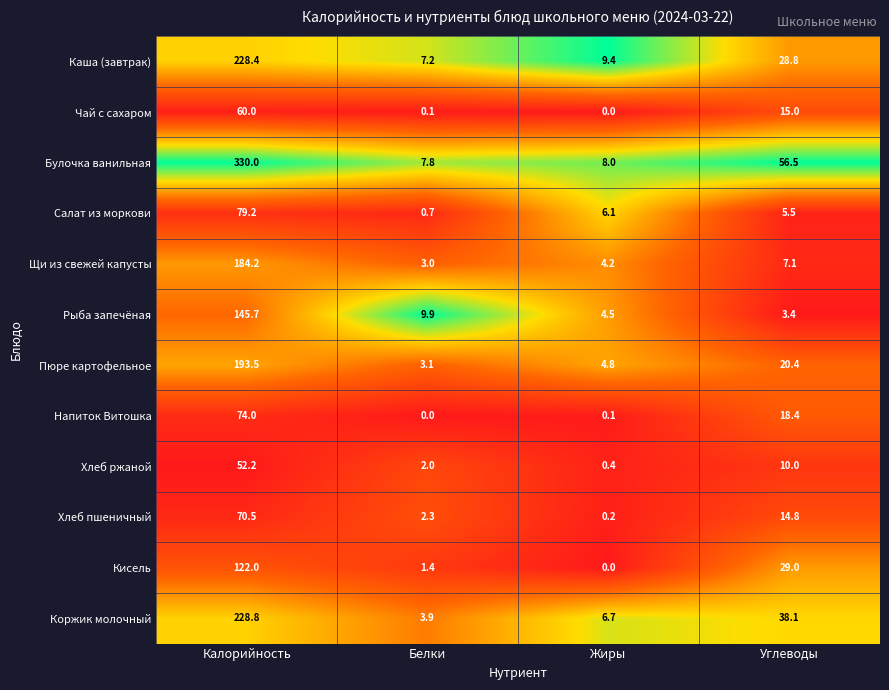

The value of Хлеб ржаной at Углеводы is 5.8. True or false?

False